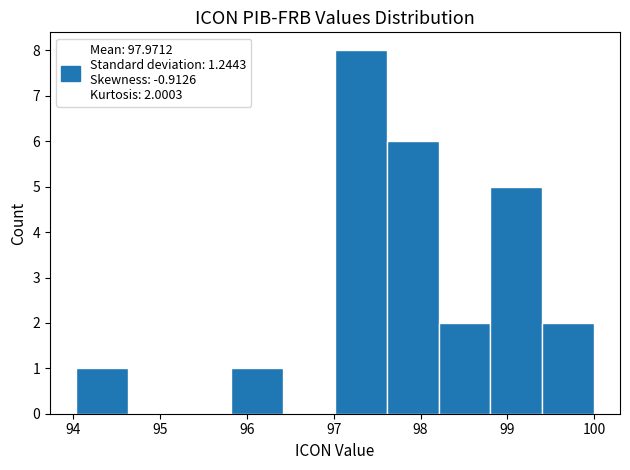

Over which range of the x-axis is the bar tallest?

97.0 to 97.6